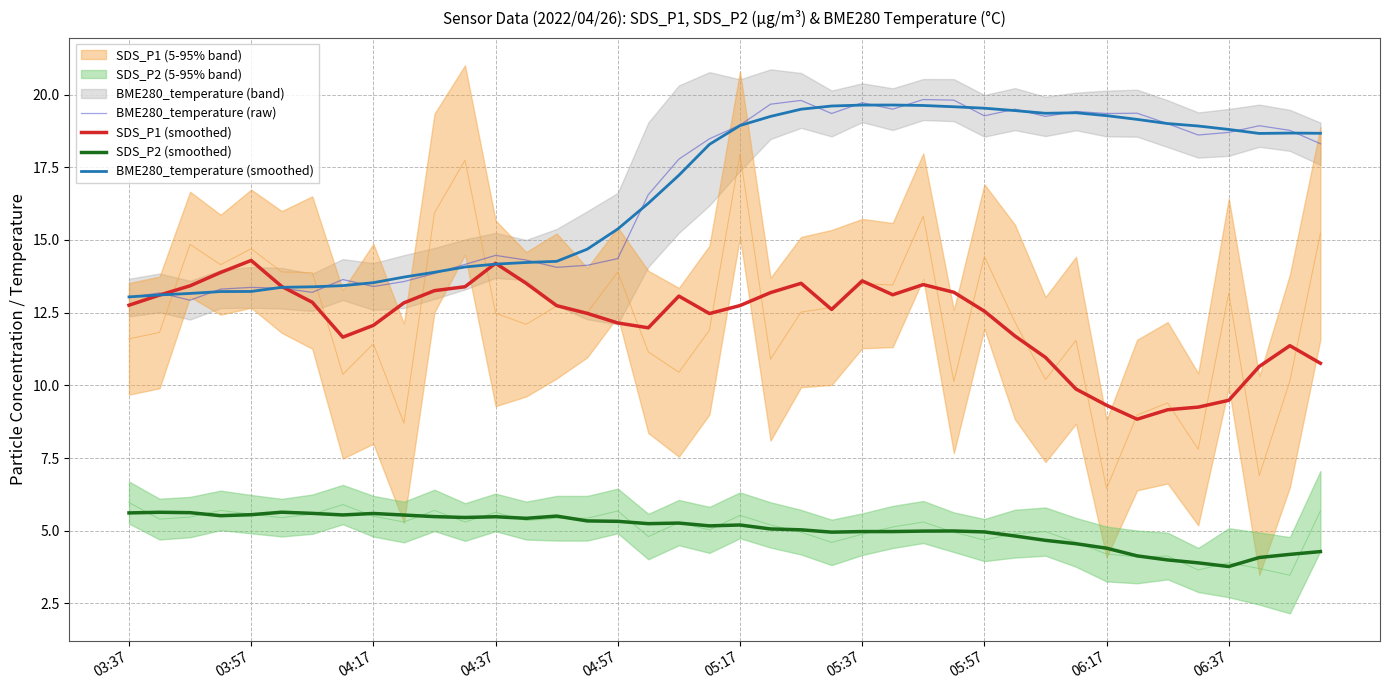

What is the minimum value for SDS_P1 (smoothed)?

8.8